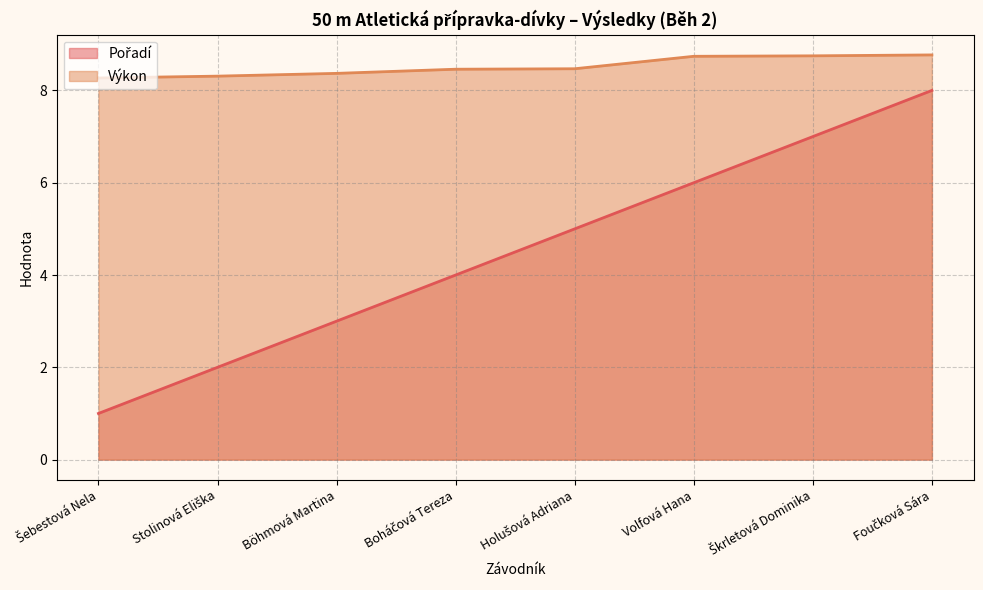

True or false: Výkon has a value of 8.5 at Boháčová Tereza.

True